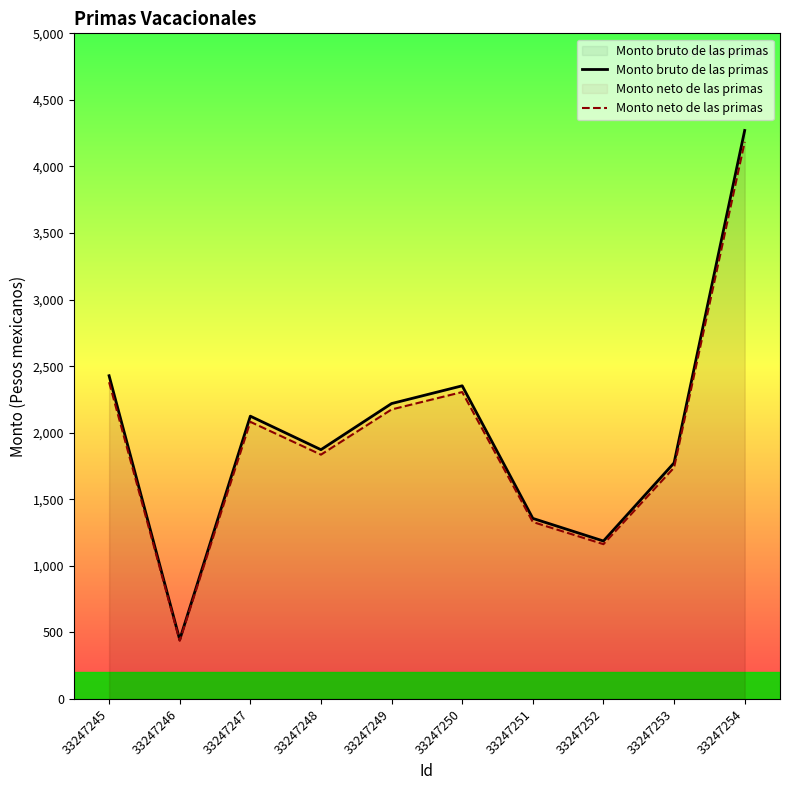

True or false: Monto neto de las primas has a value of 1163.1 at 33247252.

True